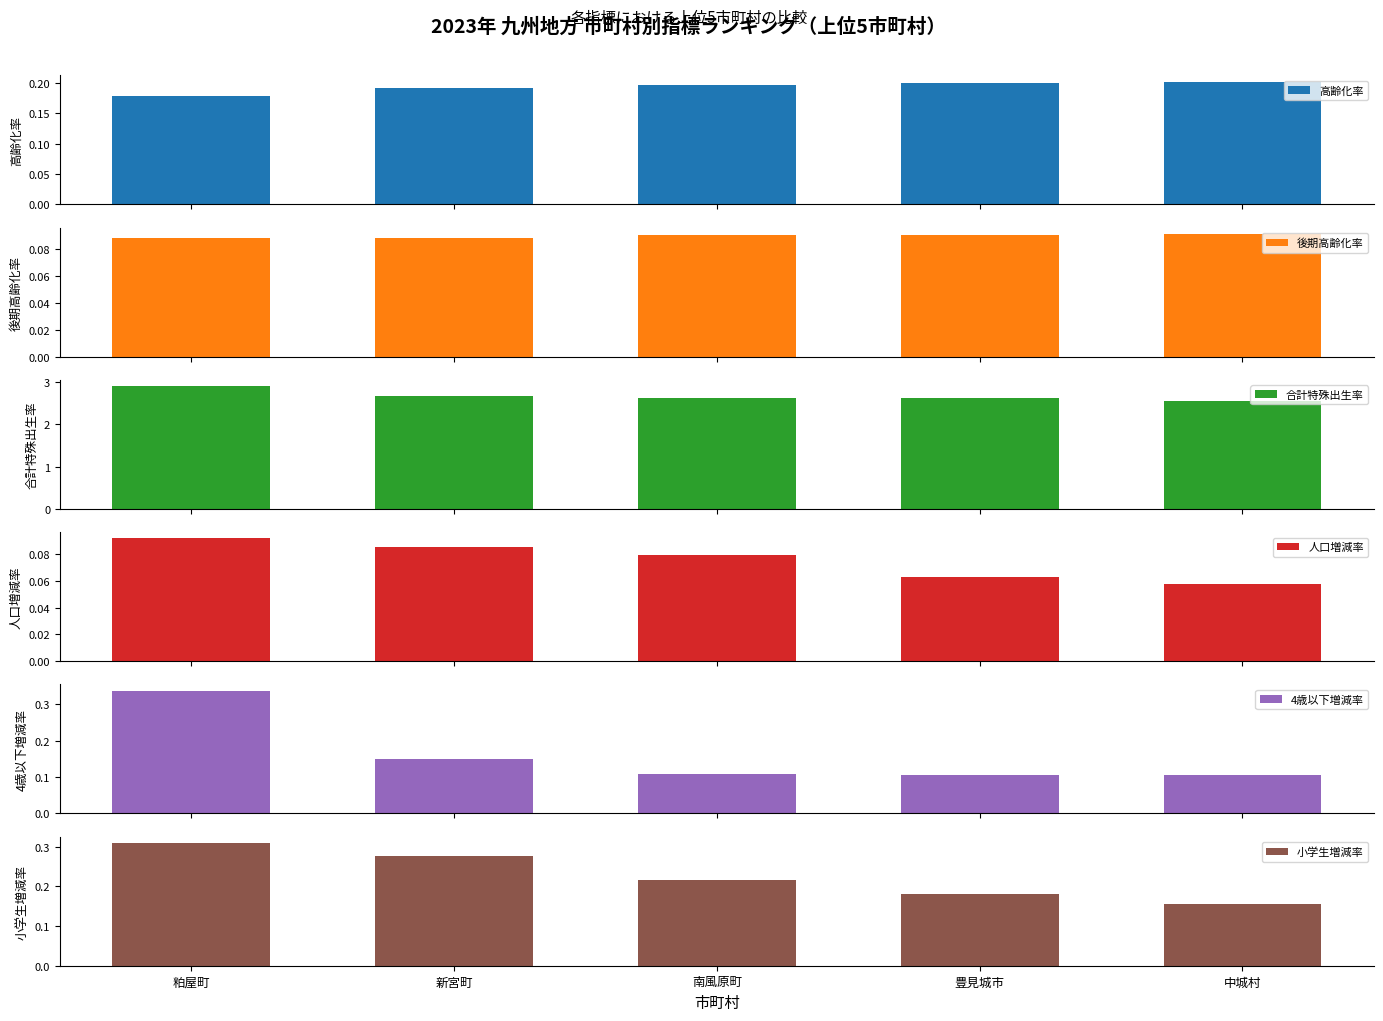

What is the label of the 4th bar from the right?

新宮町